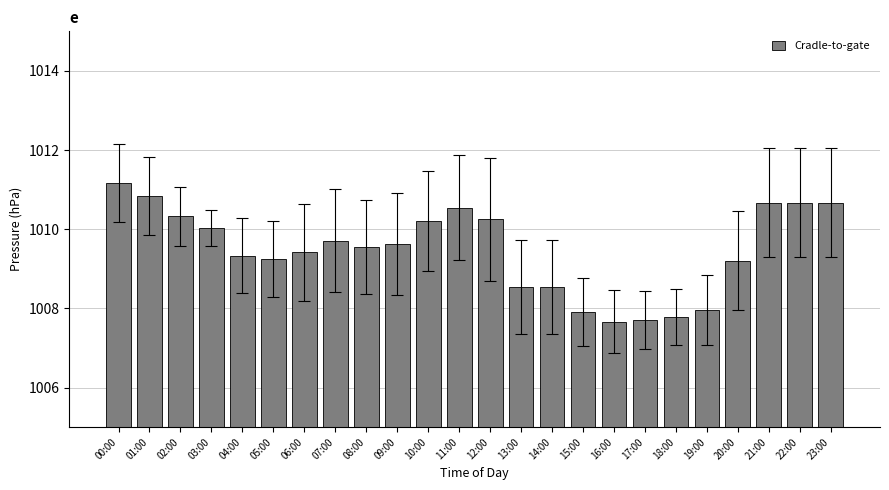

What is the average value?

1009.5